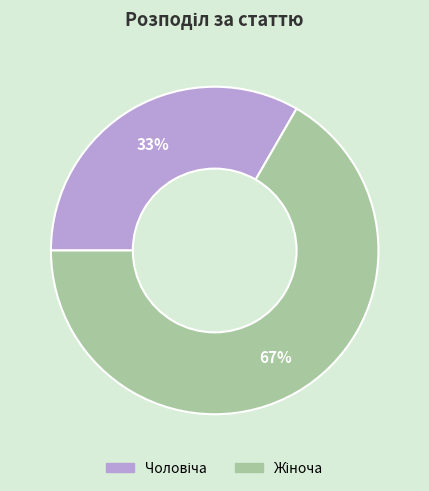

To the nearest percent, what is the average slice percentage?

50%